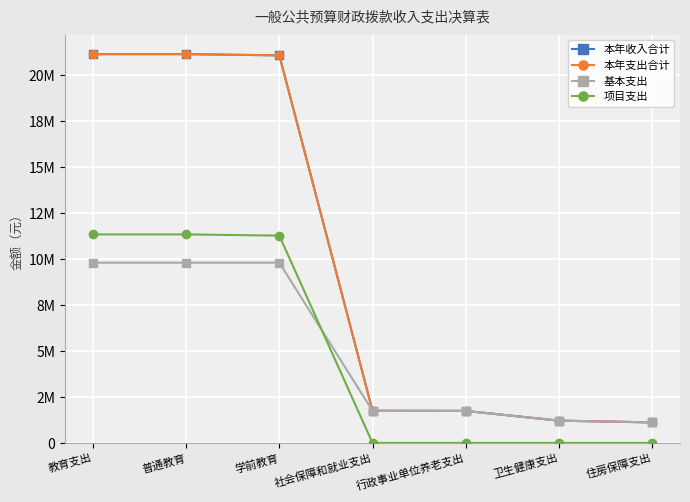

Is this an area chart (filled region under the line)?

No